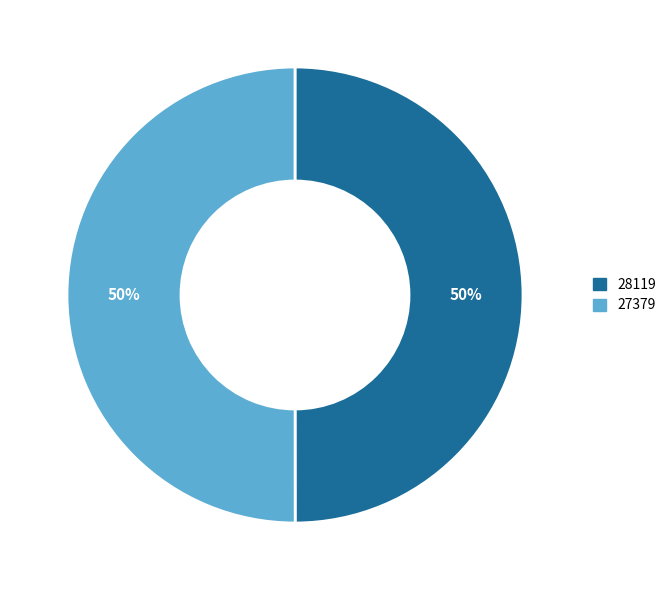

What is the ratio of the value at 28119 to the value at 27379?

1.0